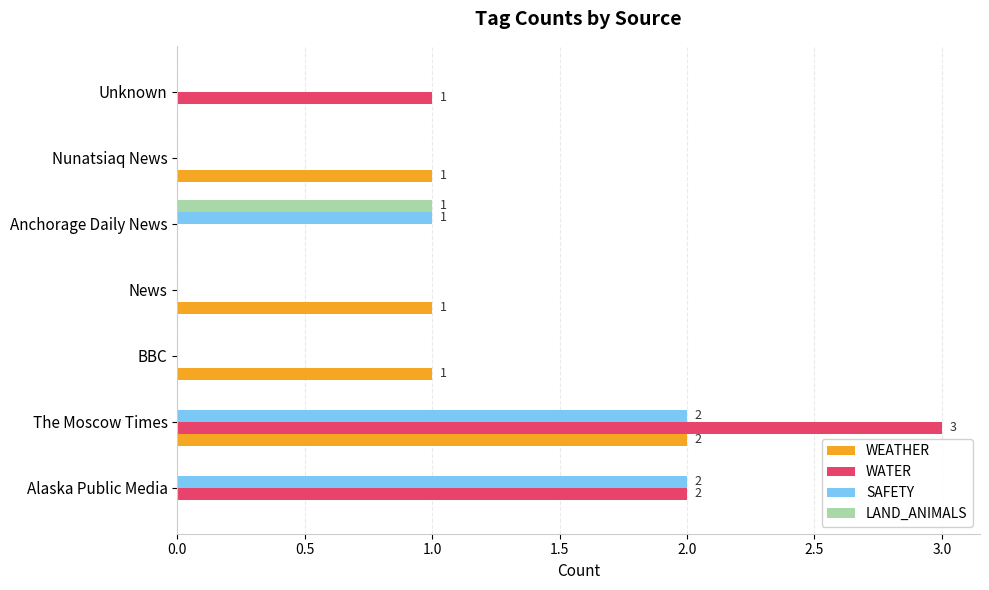

Which category has the highest value in the LAND_ANIMALS series?

Anchorage Daily News